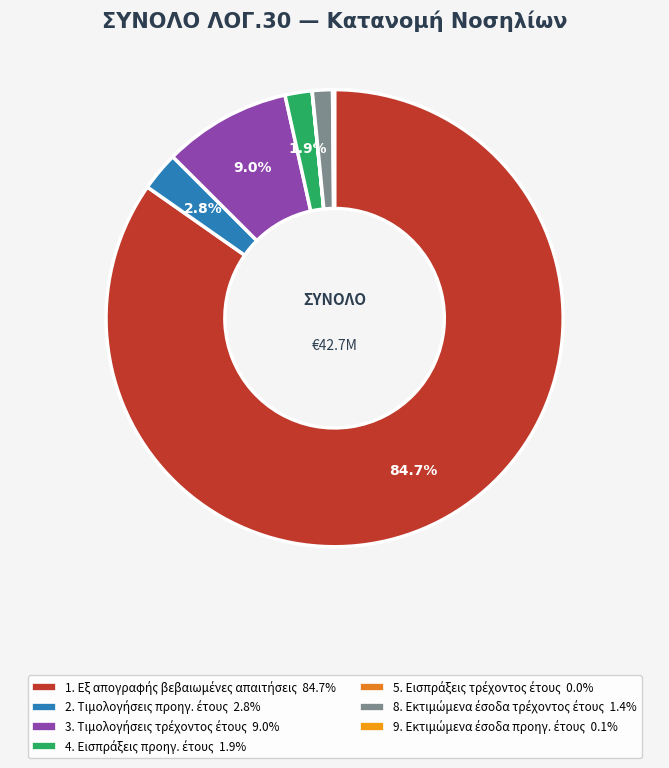

What is the change in value from 4. Εισπράξεις προηγ. έτους to 9. Εκτιμώμενα έσοδα προηγ. έτους?

-754527.3